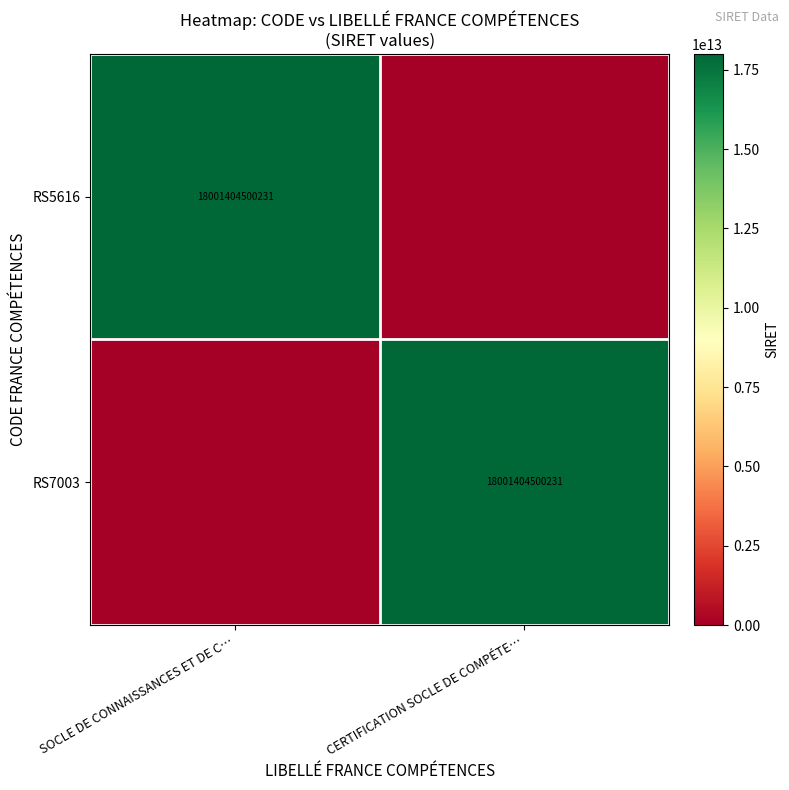

The value of RS5616 at SOCLE DE CONNAISSANCES ET DE C… is 18001404500231. True or false?

True